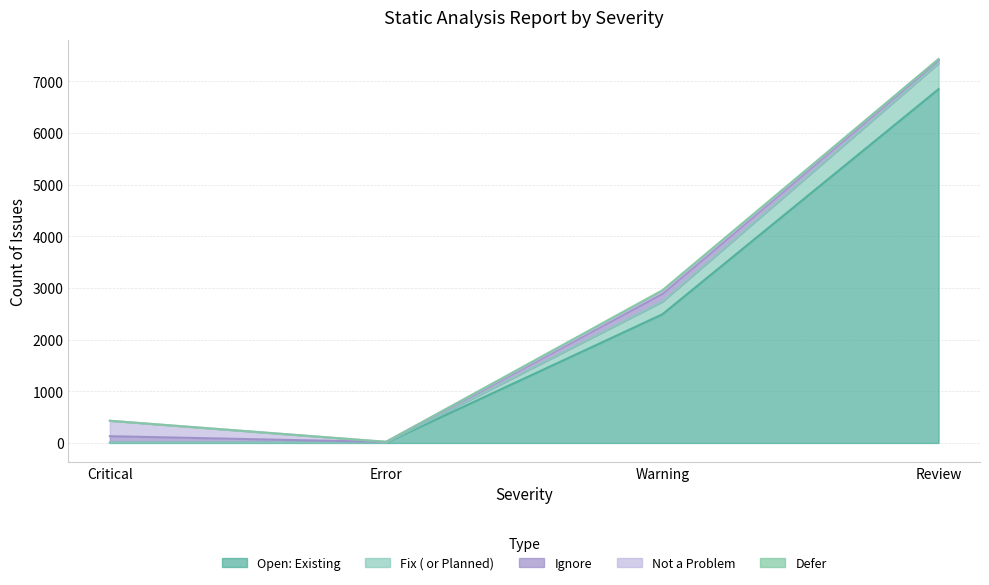

What is the label of the 1st point from the right?

Review